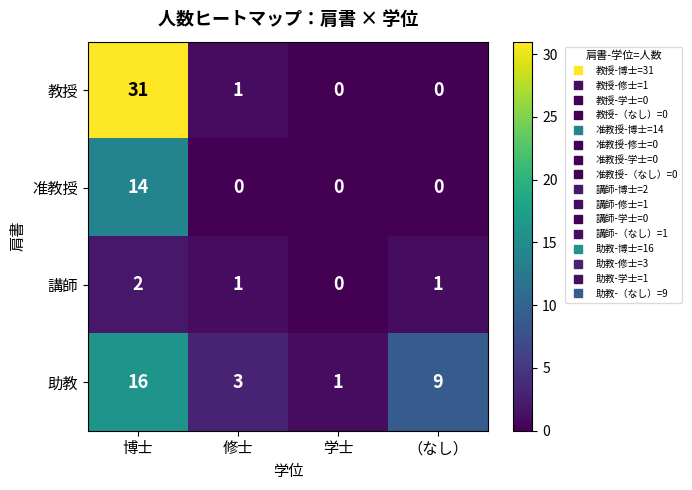

True or false: 講師 has a value of 1 at （なし）.

True